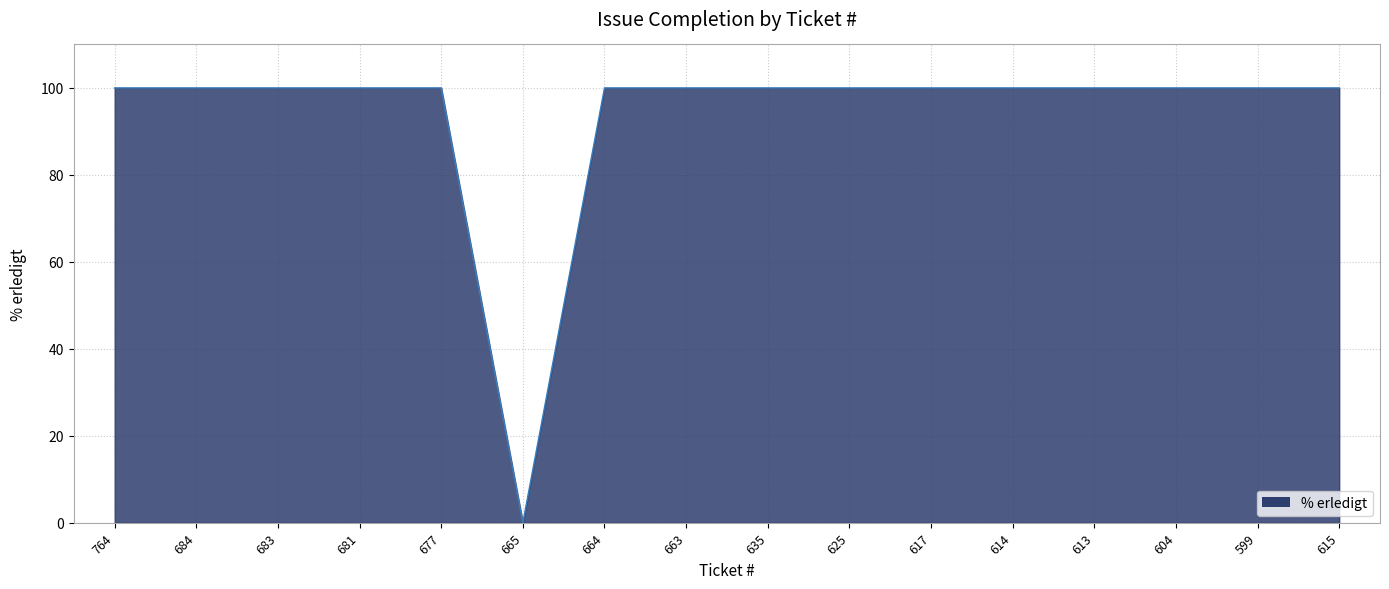

The chart shows a value of 100 at 599. True or false?

True